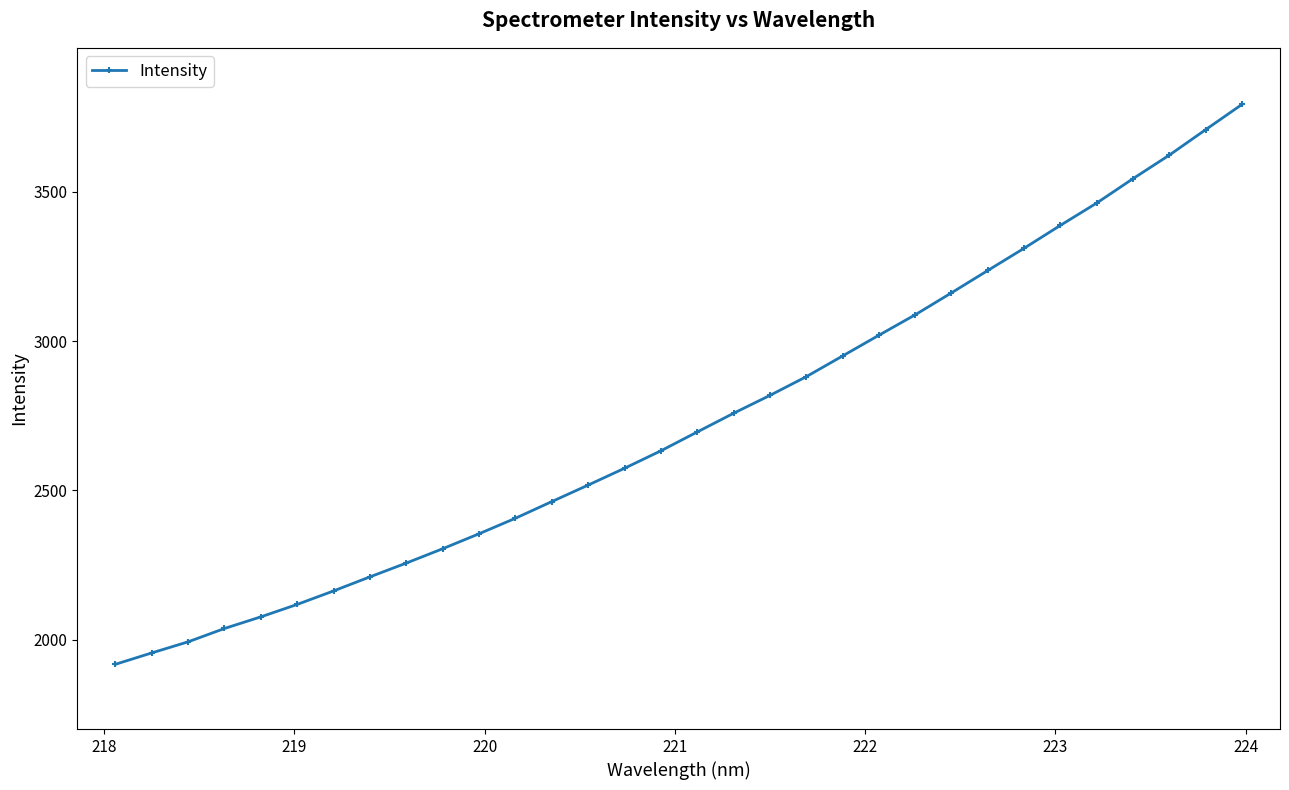

What is the difference between the maximum and minimum values?

1876.0